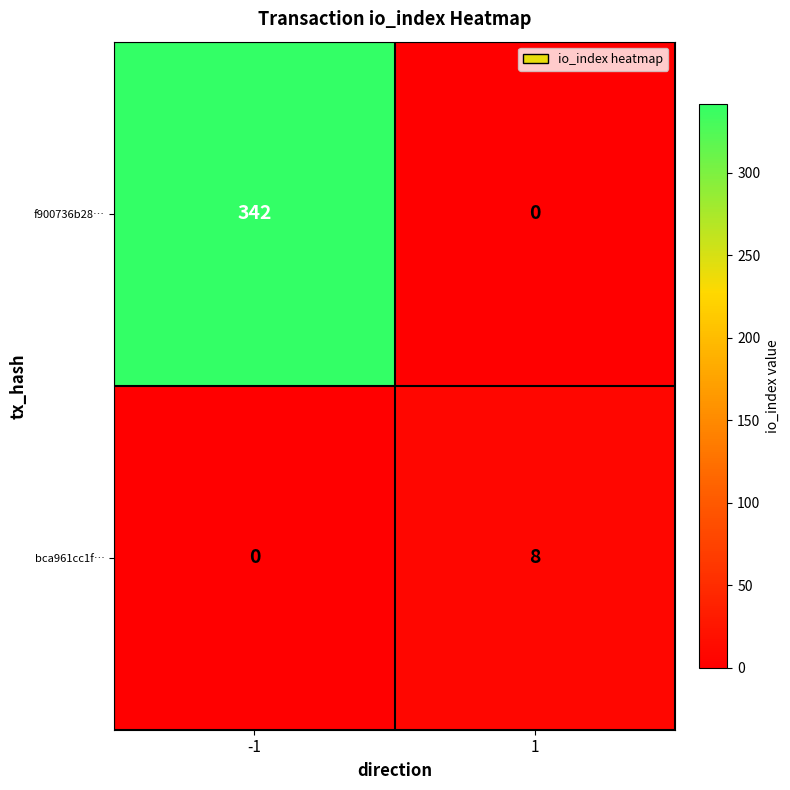

Rank the series at -1 from highest to lowest value.

f900736b28…, bca961cc1f…